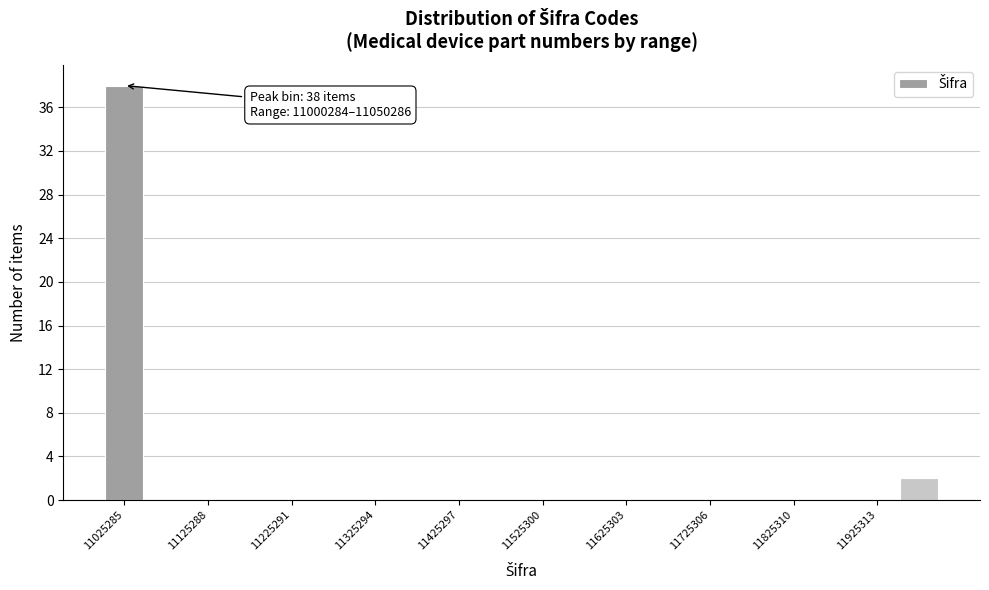

Read against the x-axis, roughly where is the centre of the tallest bar?

11020000